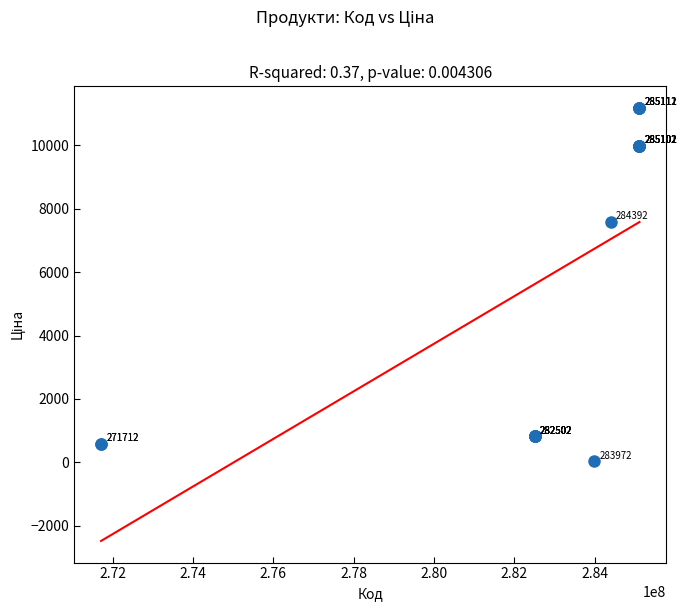

What Y value in the scatter plot is closest to 5610?

7596.5